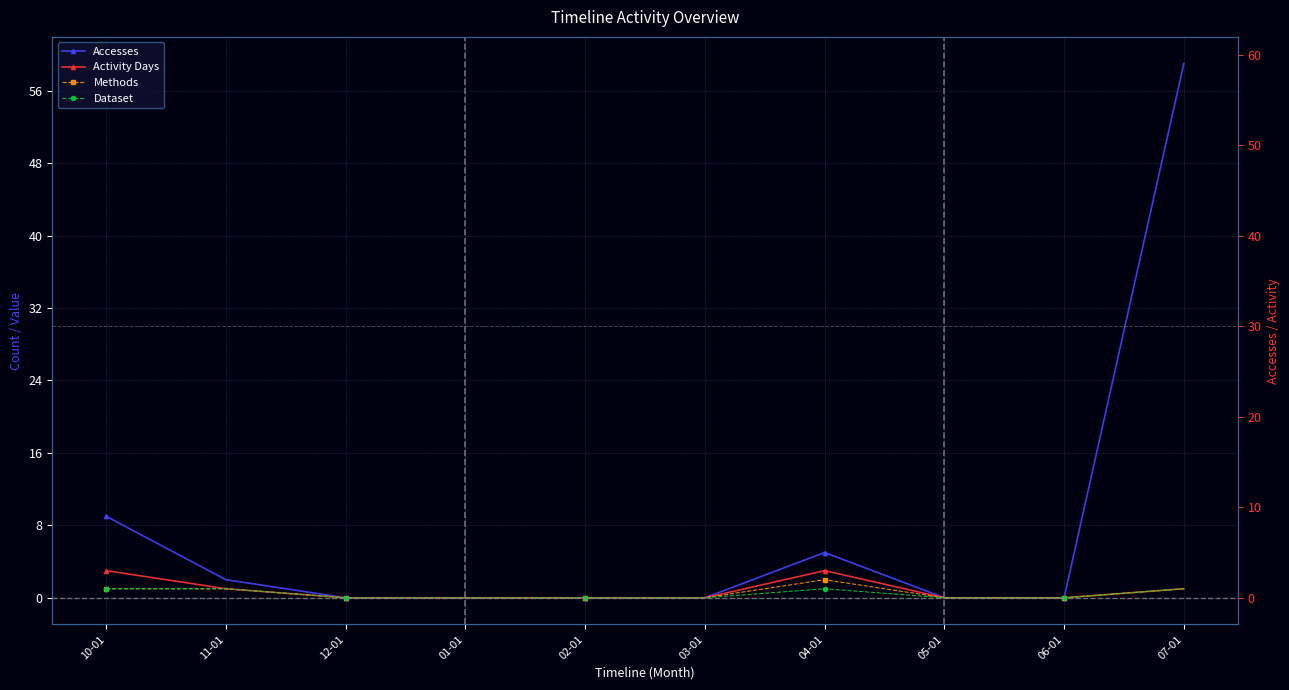

What is the difference between the highest and lowest values at 10-01?

8